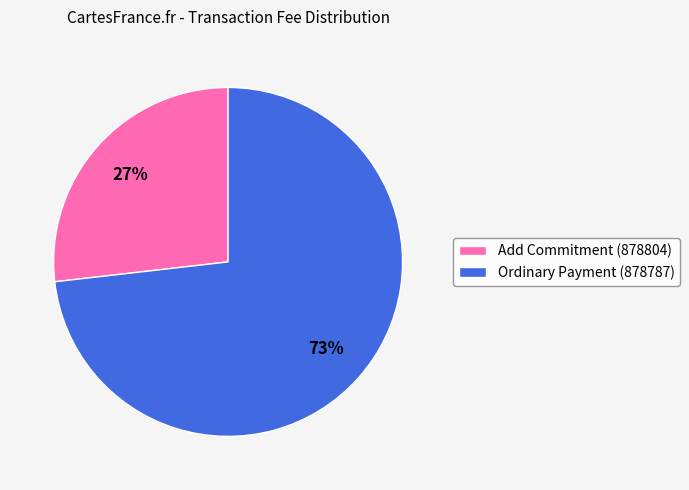

Rank the categories by value from highest to lowest.

Ordinary Payment (878787), Add Commitment (878804)